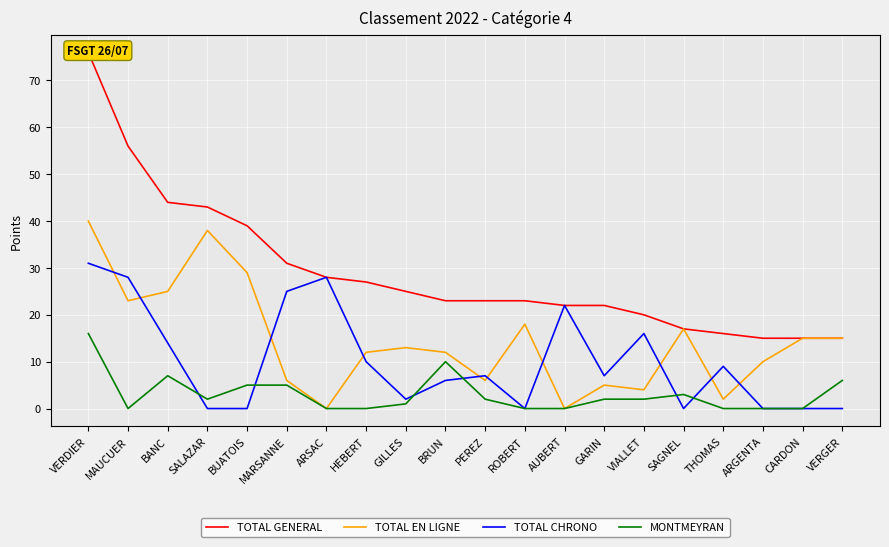

List the labels in order of MONTMEYRAN value, smallest first.

MAUCUER, ARSAC, HEBERT, ROBERT, AUBERT, THOMAS, ARGENTA, CARDON, GILLES, SALAZAR, PEREZ, GARIN, VIALLET, SAGNEL, BUATOIS, MARSANNE, VERGER, BANC, BRUN, VERDIER